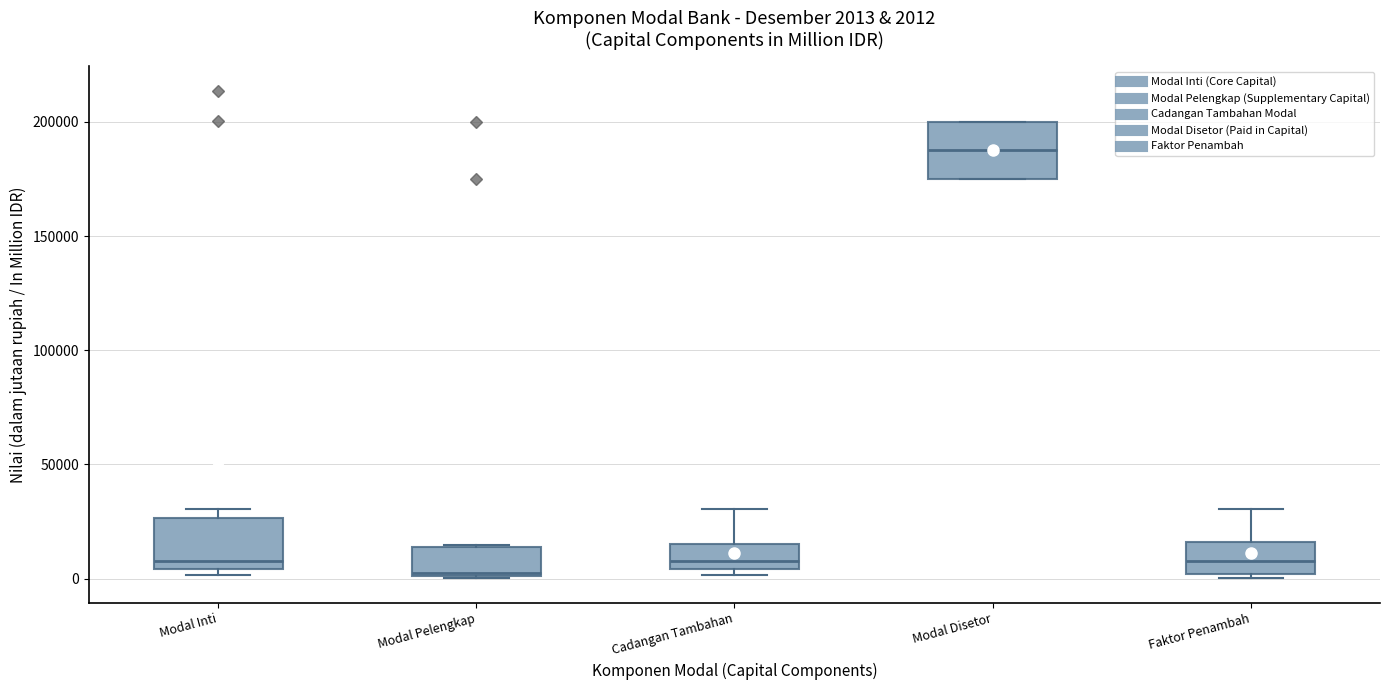

Which box's median line is the highest?

Modal Disetor